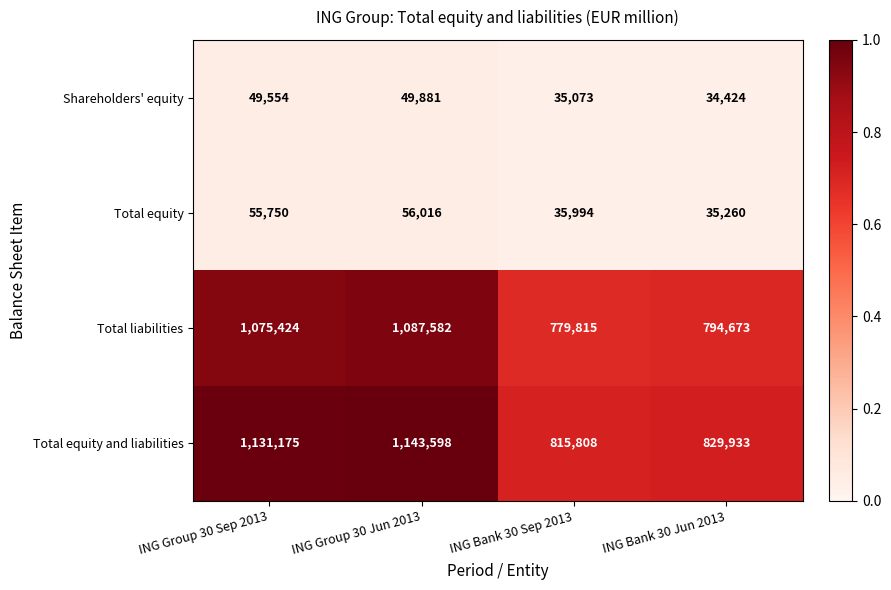

Reading right to left, extract all data points from this chart.

Shareholders' equity: ING Bank 30 Jun 2013=34424	ING Bank 30 Sep 2013=35073	ING Group 30 Jun 2013=49881	ING Group 30 Sep 2013=49554
Total equity: ING Bank 30 Jun 2013=35260	ING Bank 30 Sep 2013=35994	ING Group 30 Jun 2013=56016	ING Group 30 Sep 2013=55750
Total liabilities: ING Bank 30 Jun 2013=794673	ING Bank 30 Sep 2013=779815	ING Group 30 Jun 2013=1087582	ING Group 30 Sep 2013=1075424
Total equity and liabilities: ING Bank 30 Jun 2013=829933	ING Bank 30 Sep 2013=815808	ING Group 30 Jun 2013=1143598	ING Group 30 Sep 2013=1131175